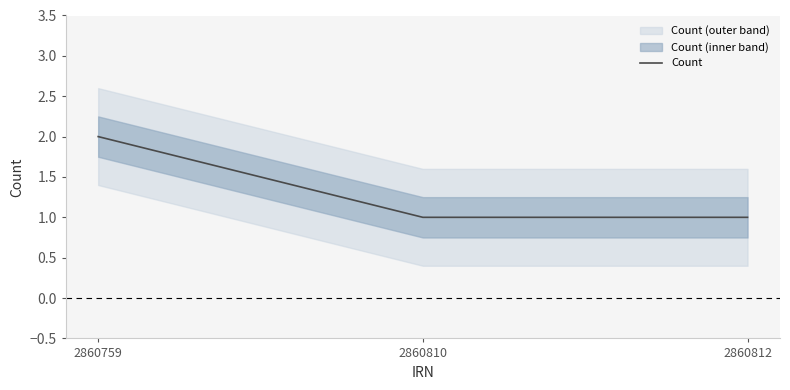

What is the value of the 3rd point from the left?

1